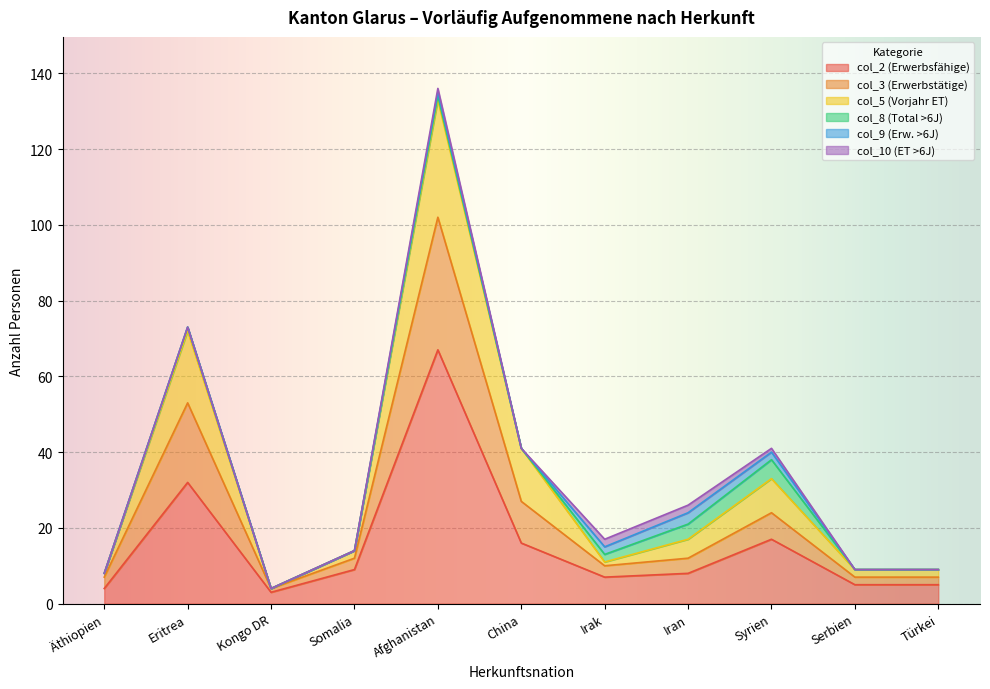

At which label does col_2 (Erwerbsfähige) reach its peak?

Afghanistan